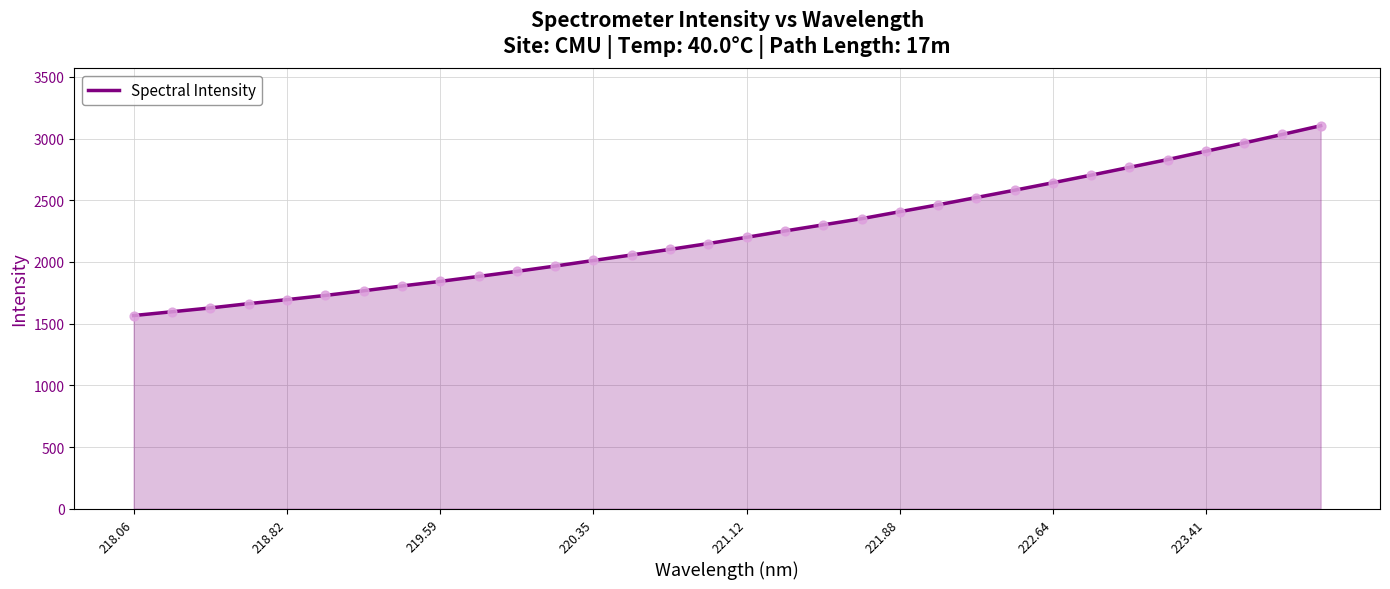

What is the maximum value shown in the chart?

3104.5